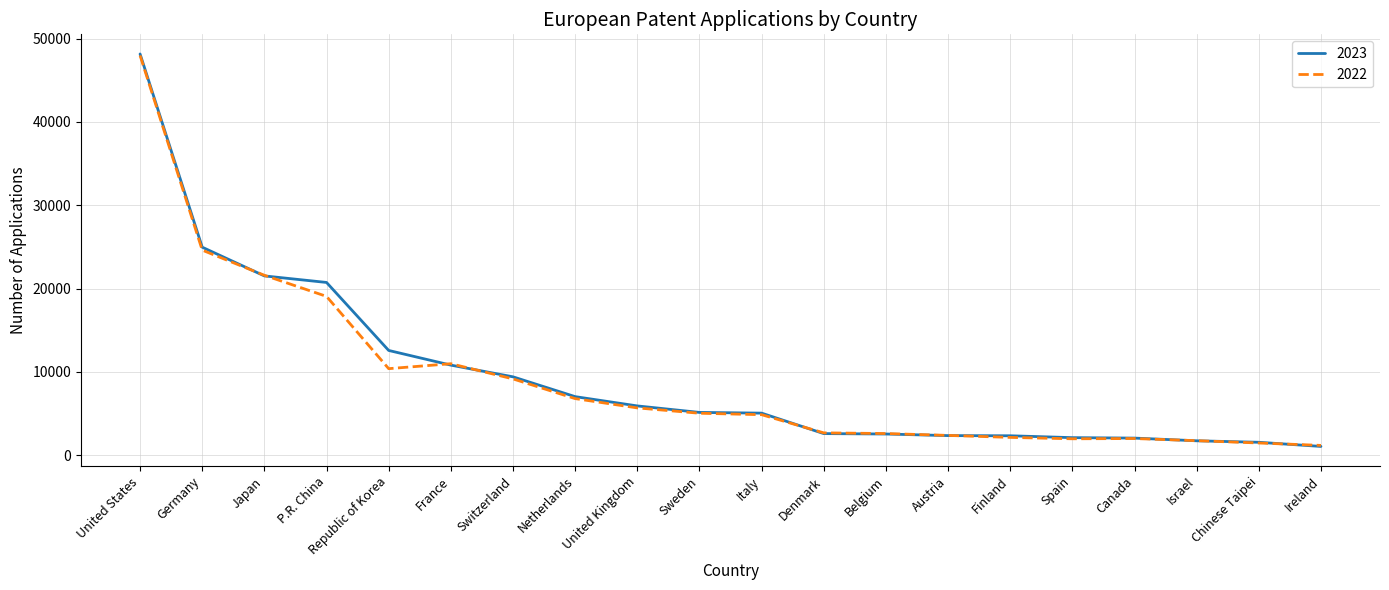

What is the greatest value displayed?

48155